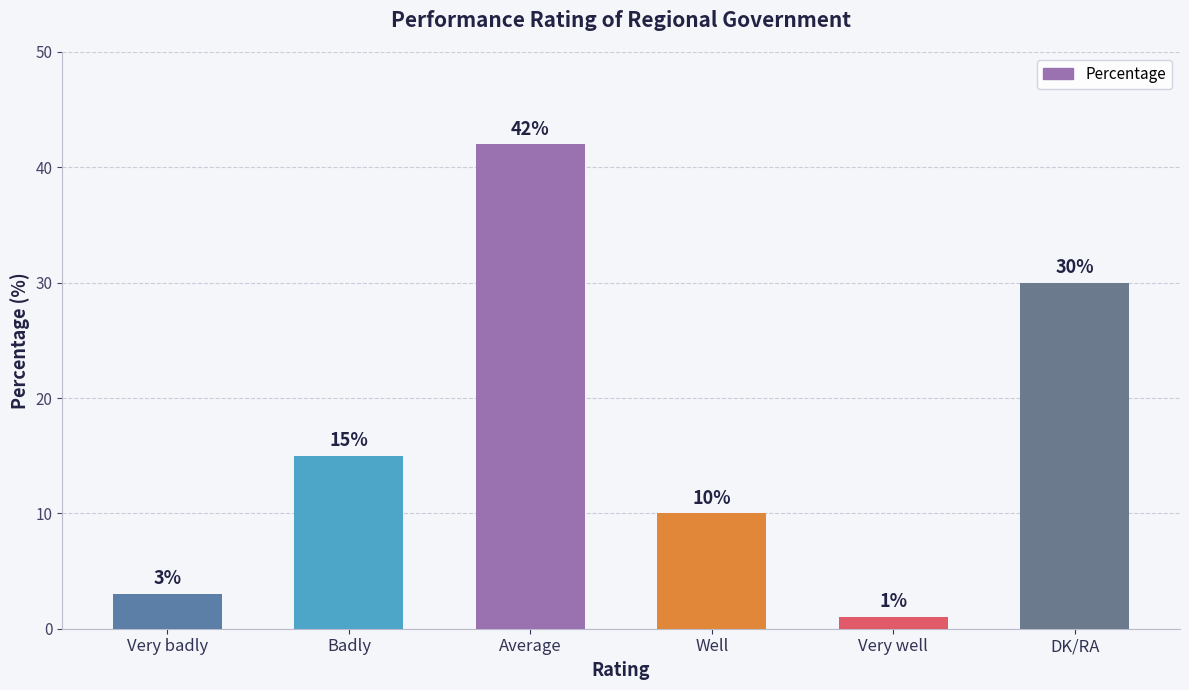

How many data points are less than 15?

3